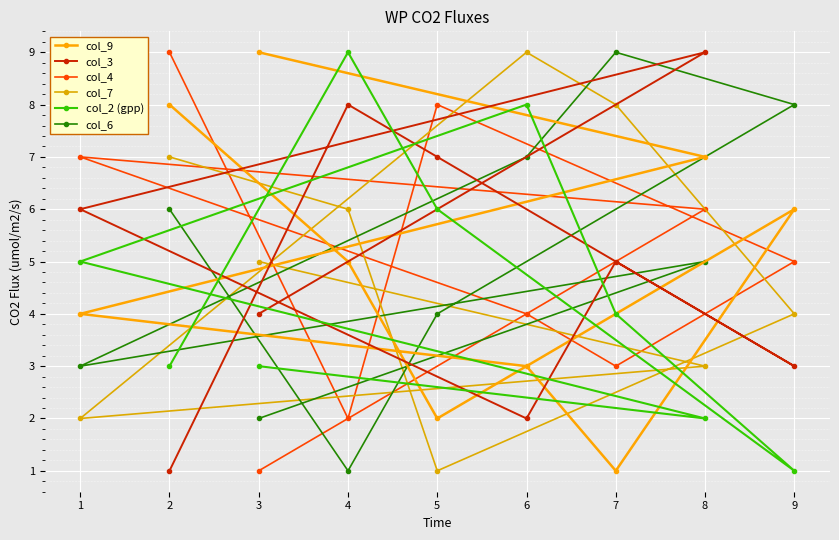

Reading left to right, list all the values displayed in this chart.

col_9: 1=4	2=8	3=9	4=5	5=2	6=3	7=1	8=7	9=6
col_3: 1=6	2=1	3=4	4=8	5=7	6=2	7=5	8=9	9=3
col_4: 1=7	2=9	3=1	4=2	5=8	6=4	7=3	8=6	9=5
col_7: 1=2	2=7	3=5	4=6	5=1	6=9	7=8	8=3	9=4
col_2 (gpp): 1=5	2=3	3=3	4=9	5=6	6=8	7=4	8=2	9=1
col_6: 1=3	2=6	3=2	4=1	5=4	6=7	7=9	8=5	9=8